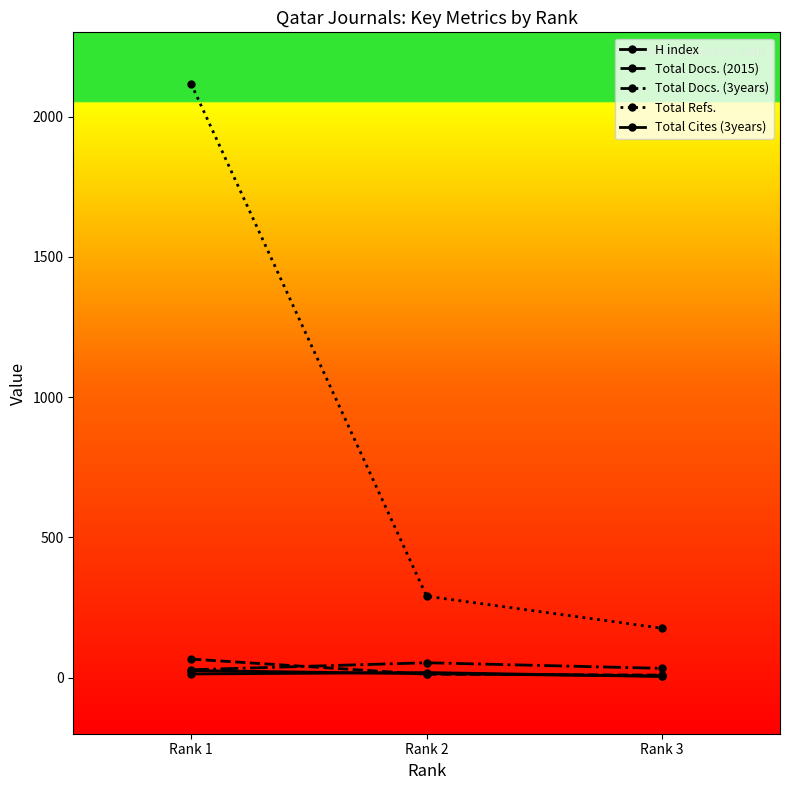

How many categories are shown in the chart?

3